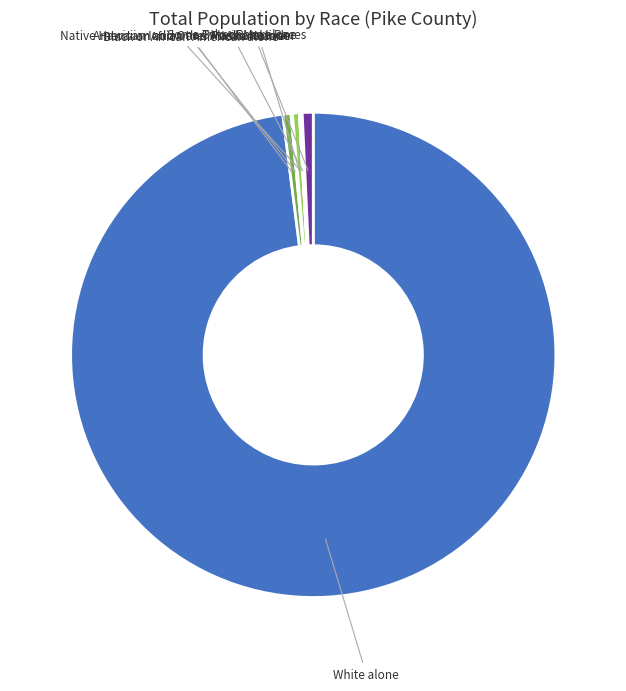

Is there any slice that represents more than half of the pie?

Yes